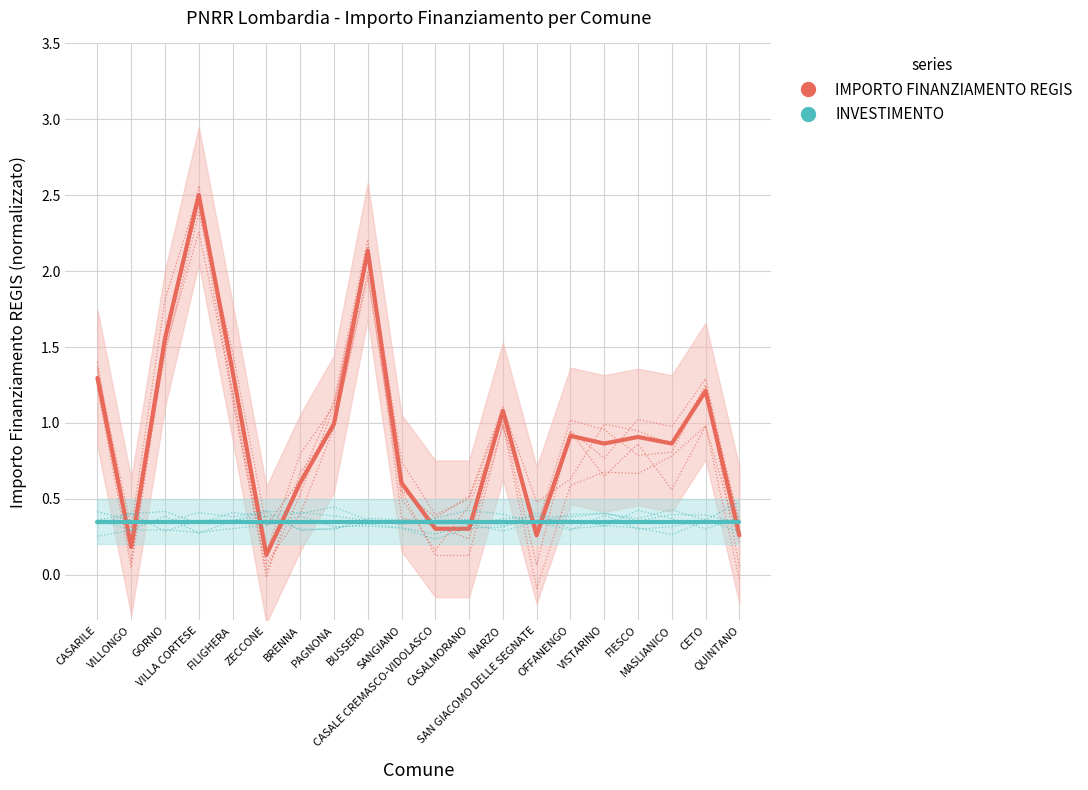

What is the label of the 2nd point from the right?

CETO